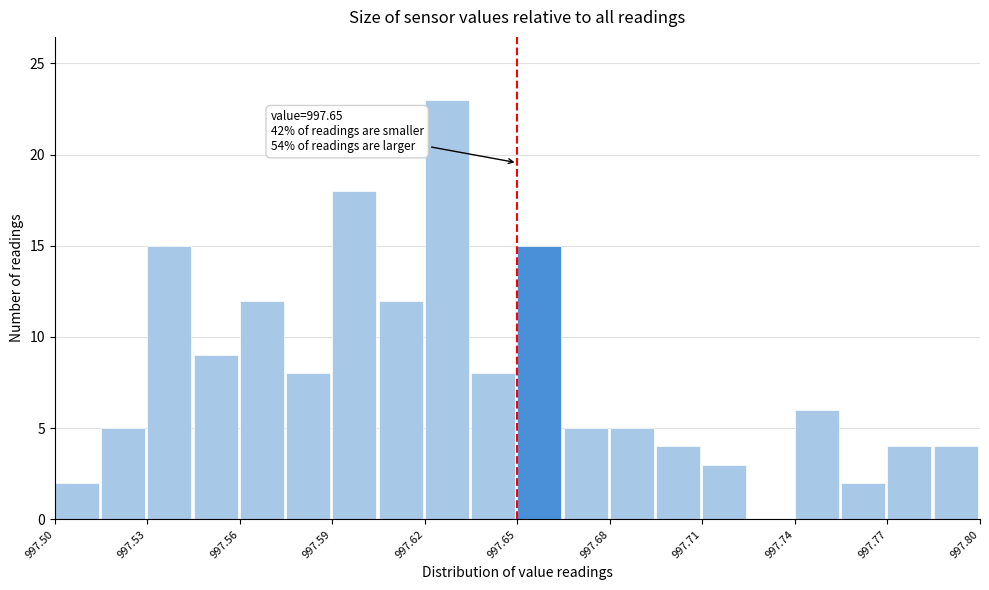

Read against the x-axis, roughly where is the centre of the tallest bar?

997.625